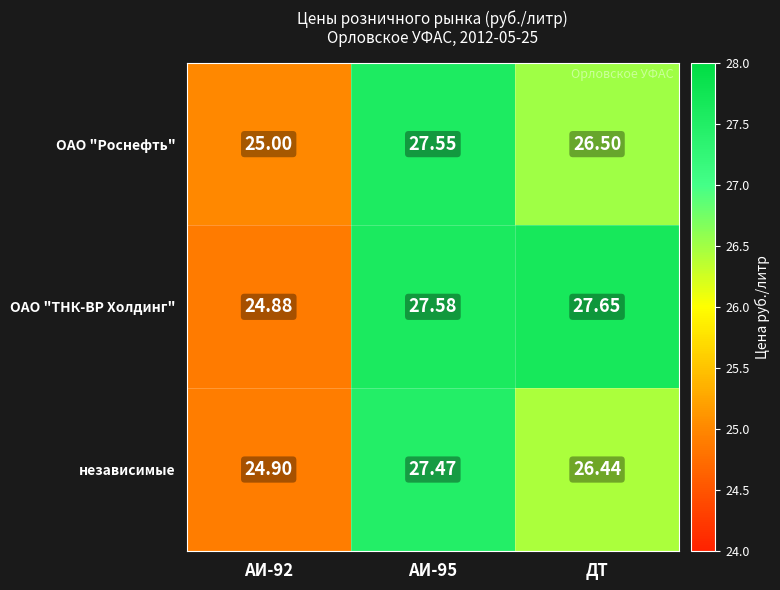

How many categories are shown in the chart?

3